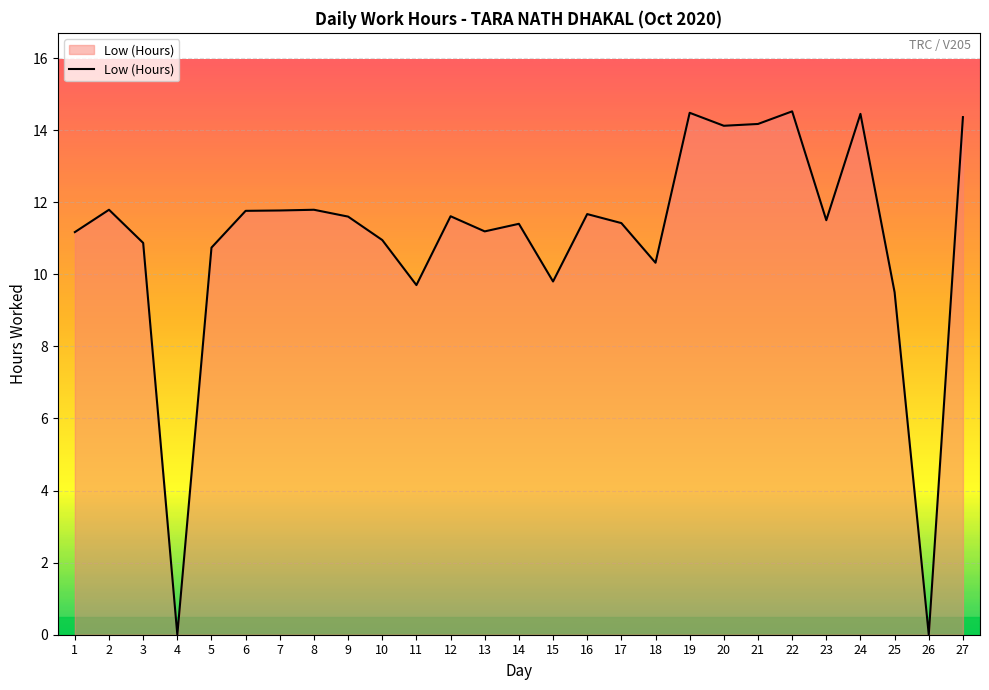

The chart shows a value of 11.8 at 7. True or false?

True